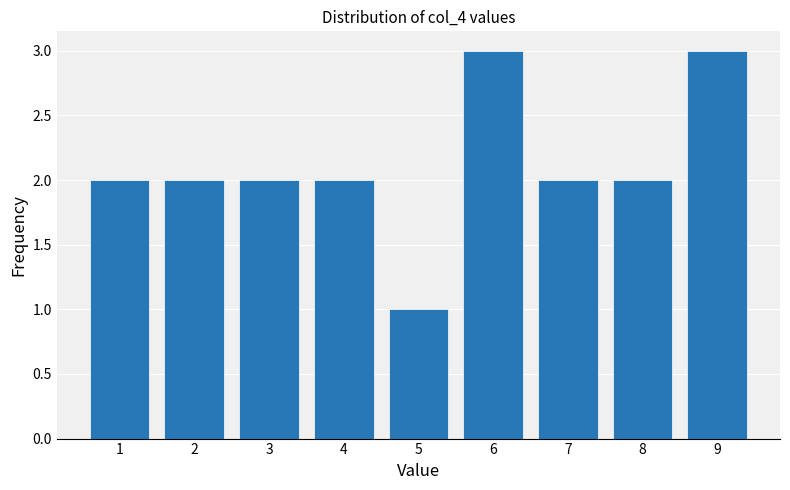

Reading left to right, list every bar in this chart as the range it spans on the x-axis followed by its height. The values are not printed on the chart, so give them approximately, as read against the axis.

0.5 to 1.5: 2
1.5 to 2.5: 2
2.5 to 3.5: 2
3.5 to 4.5: 2
4.5 to 5.5: 1
5.5 to 6.5: 3
6.5 to 7.5: 2
7.5 to 8.5: 2
8.5 to 9.5: 3